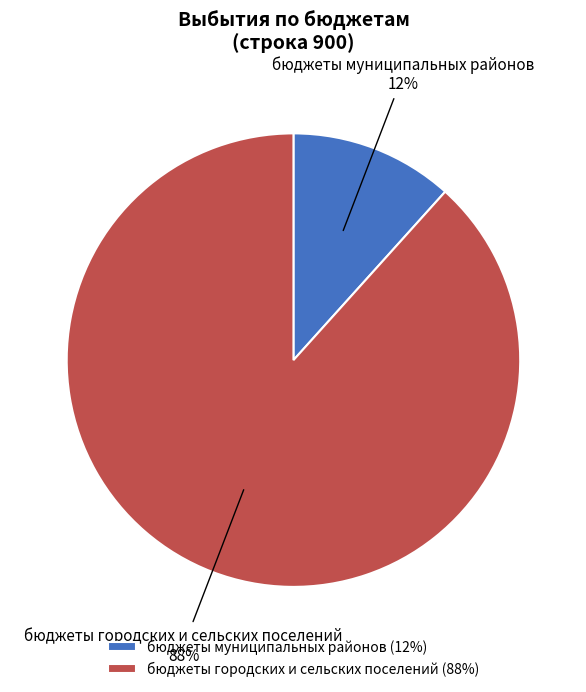

How many slices are in this pie chart?

2